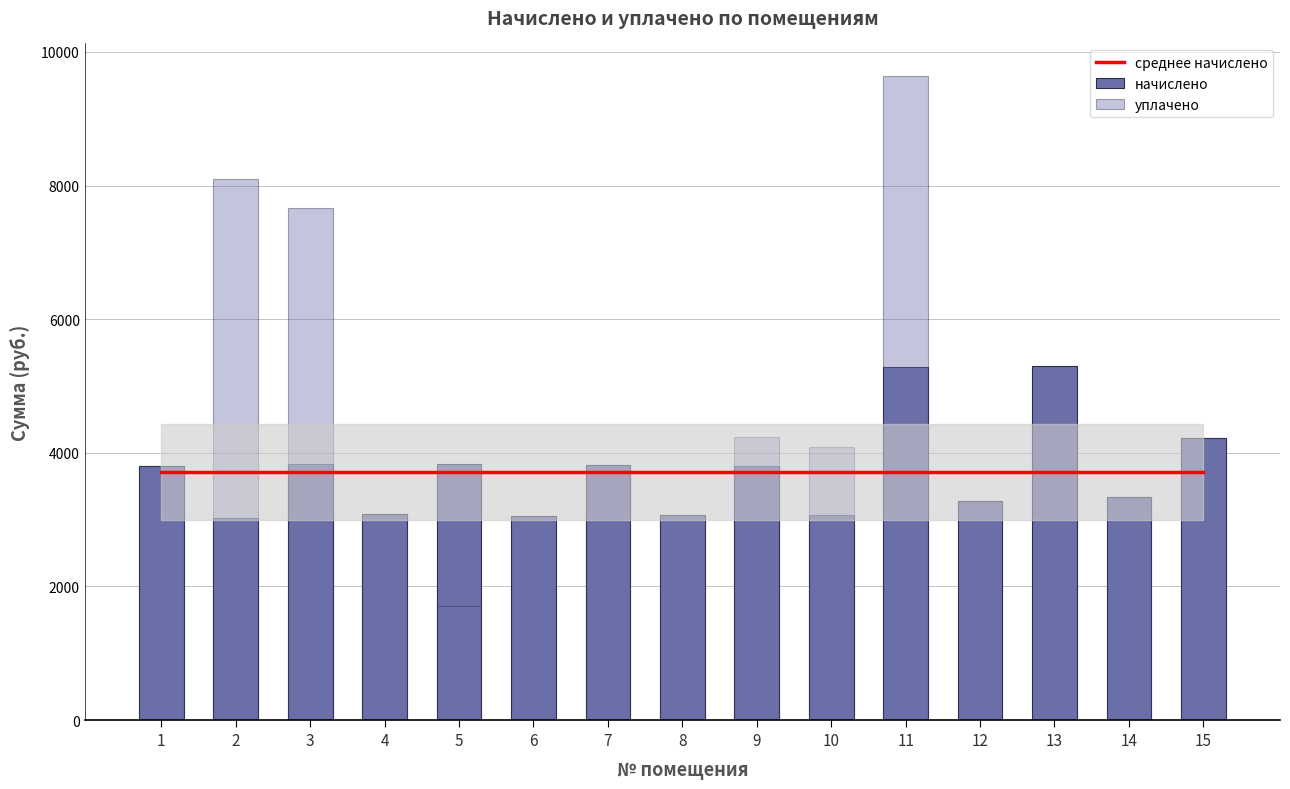

At which category does the chart reach its minimum across all series?

6